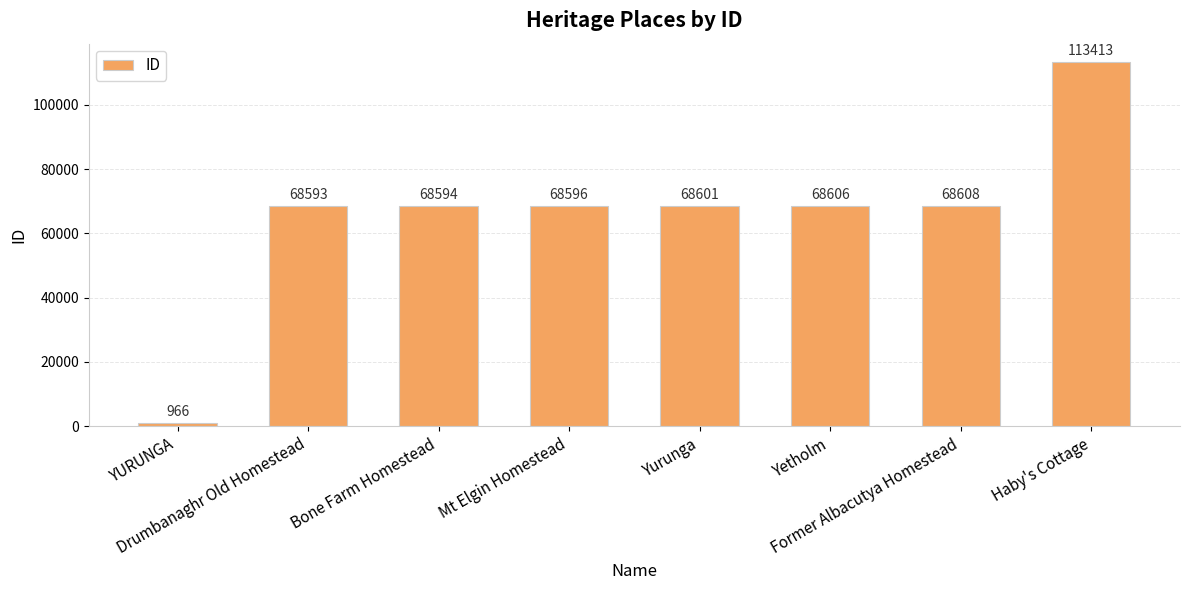

What is the smallest value displayed?

966